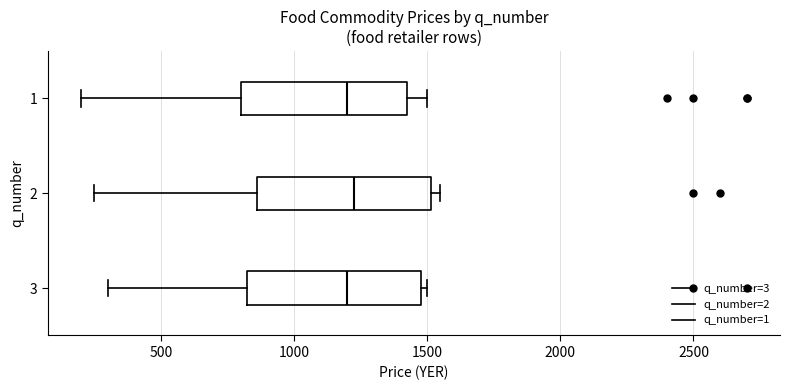

Reading bottom to top, read every box against the x-axis: the position of its median line, the range the box covers, and the ends of its whiskers. The values are not printed on the chart, so give them approximately, as read against the axis.

3: median 1200, box 850 to 1500, whiskers 300 to 1500 (just right of the box's right edge)
2: median 1250, box 850 to 1500, whiskers 250 to 1550
1: median 1200, box 800 to 1450, whiskers 200 to 1500